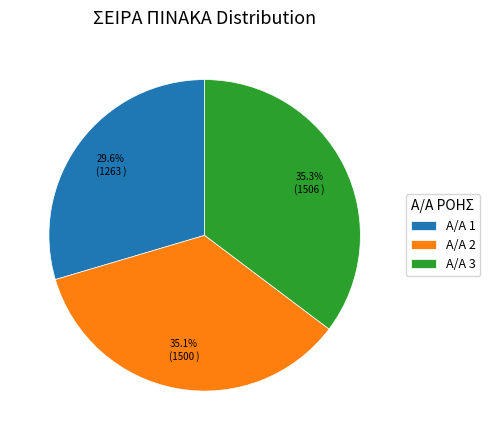

How many segments does this pie chart have?

3